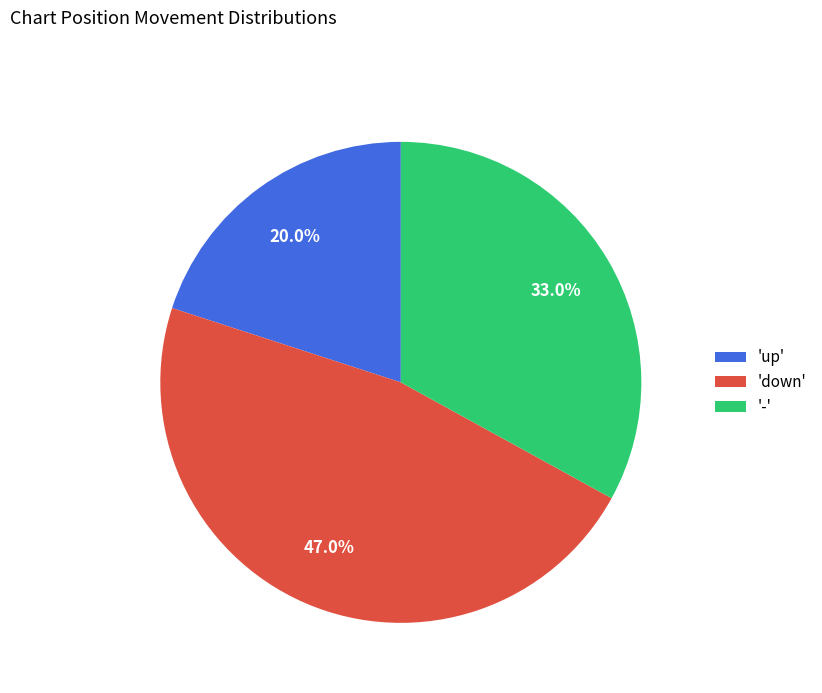

How many slices are in this pie chart?

3